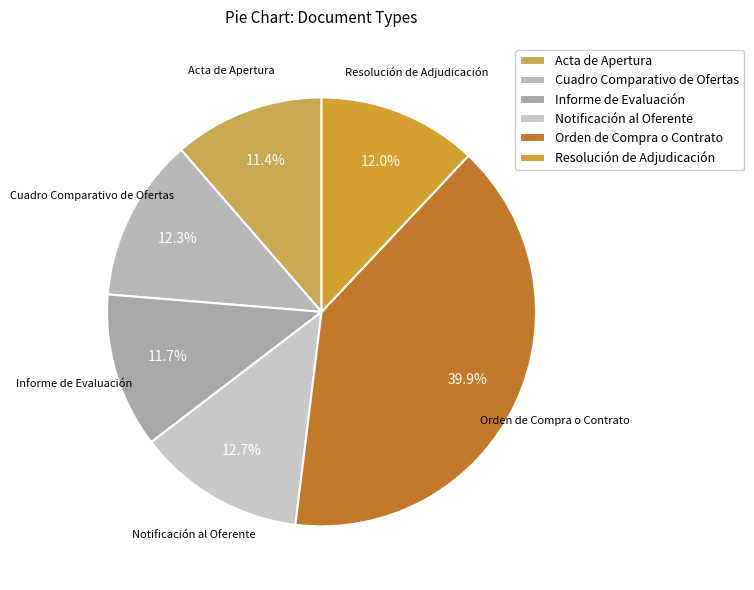

Which slice is the largest?

Orden de Compra o Contrato